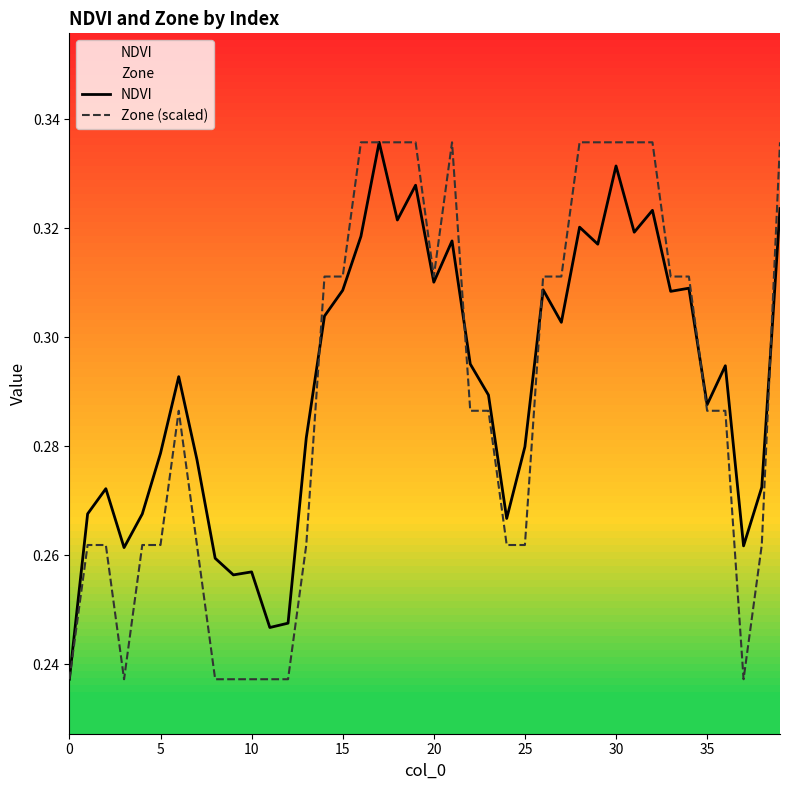

Is the value of Zone (scaled) at 20 greater than the value of NDVI at 0?

Yes